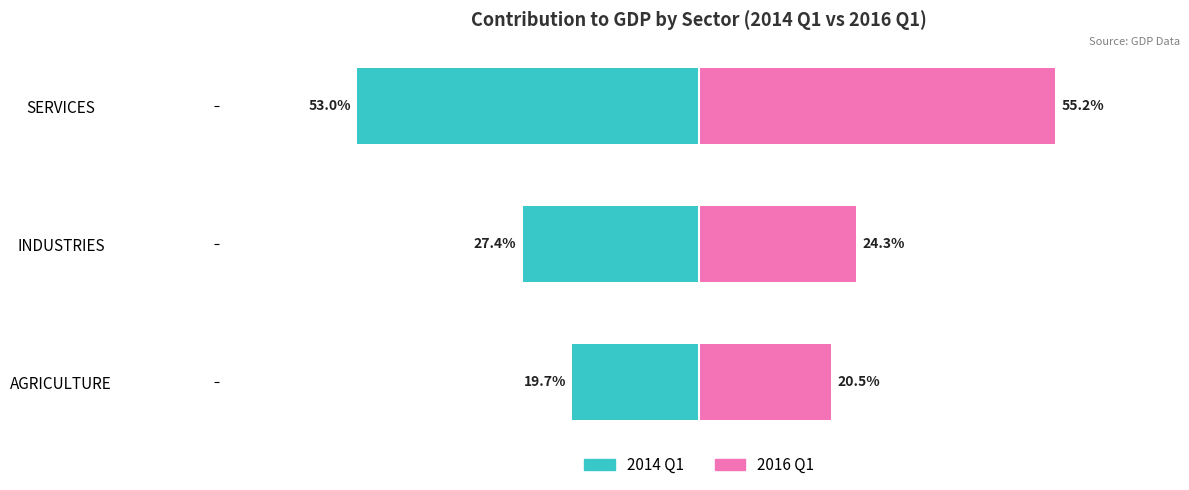

What is the difference between the maximum and minimum values in the 2016 Q1 series?

34.7